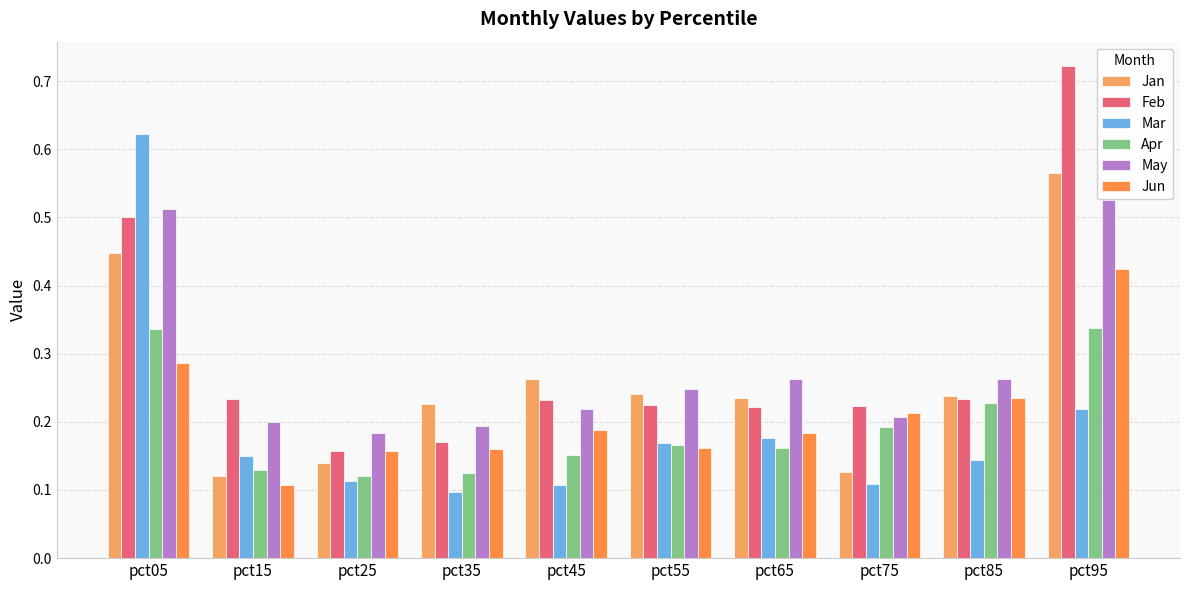

Is it true that Mar equals 0.2 at pct85?

False